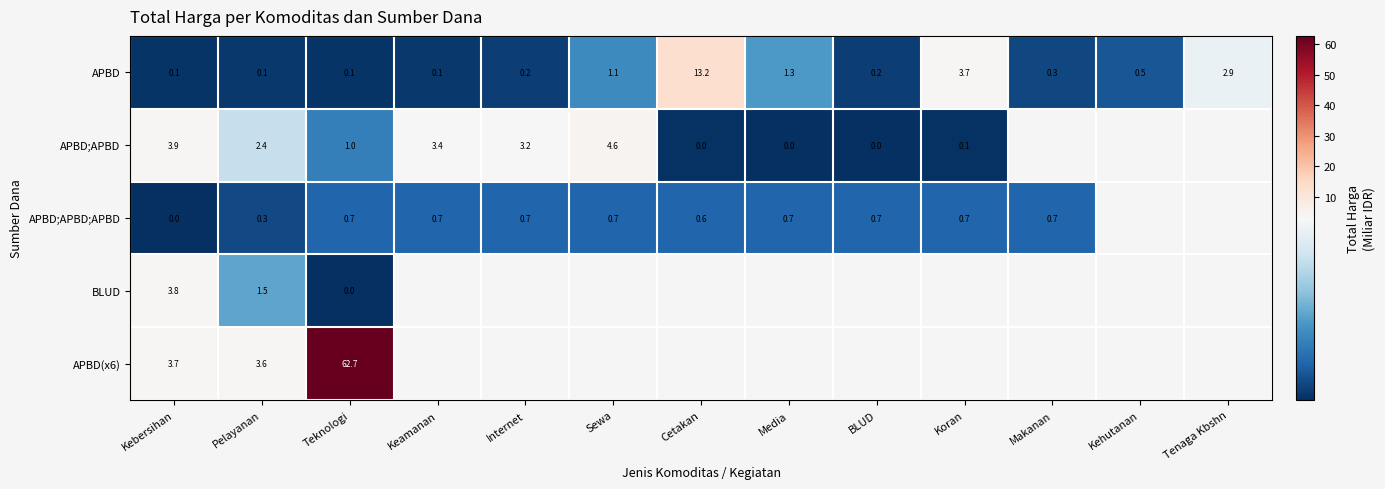

Which category has the highest value in the APBD series?

Cetakan